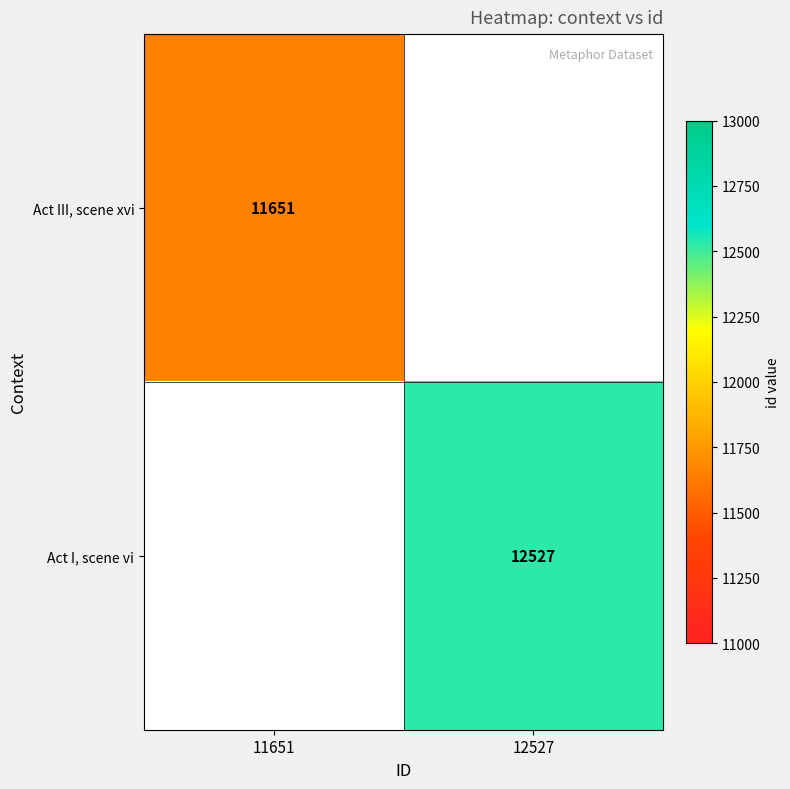

The value of Act I, scene vi at 12527 is 12527. True or false?

True